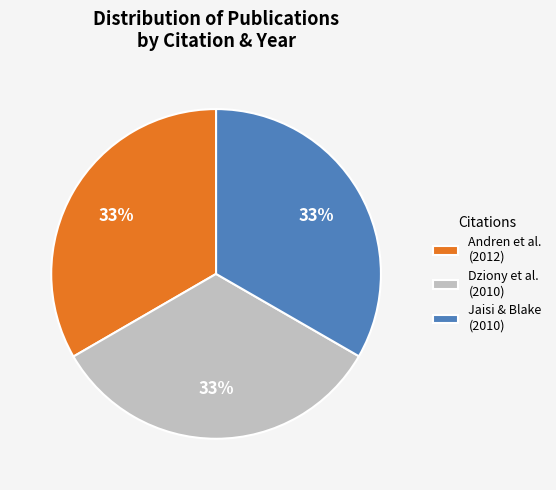

To the nearest percent, what percentage of the pie is Andren et al. (2012)?

33%